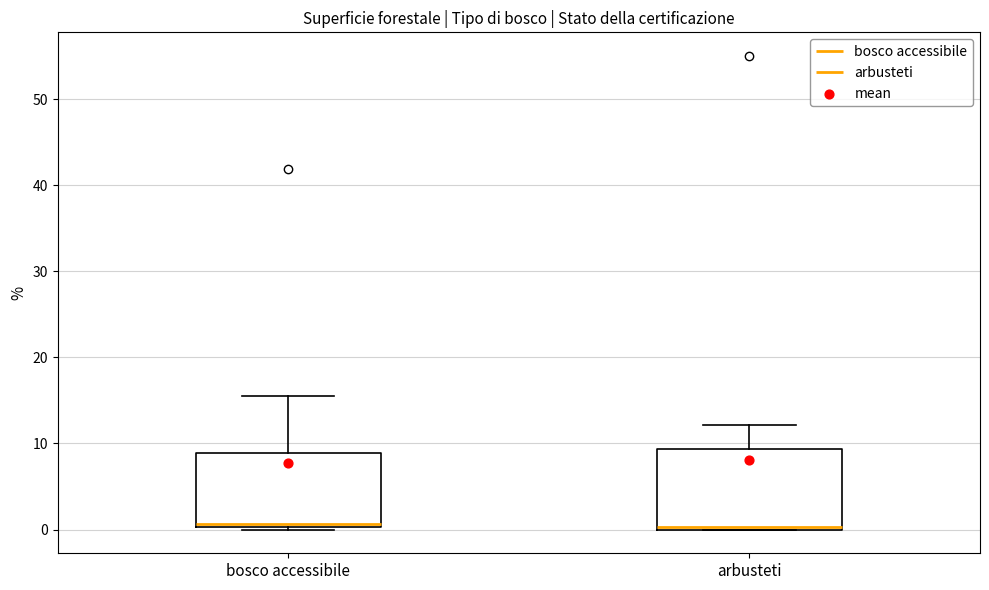

Where does the upper whisker of the box for arbusteti end on the y-axis? The values are not printed on the chart, so give them approximately, as read against the axis.

12